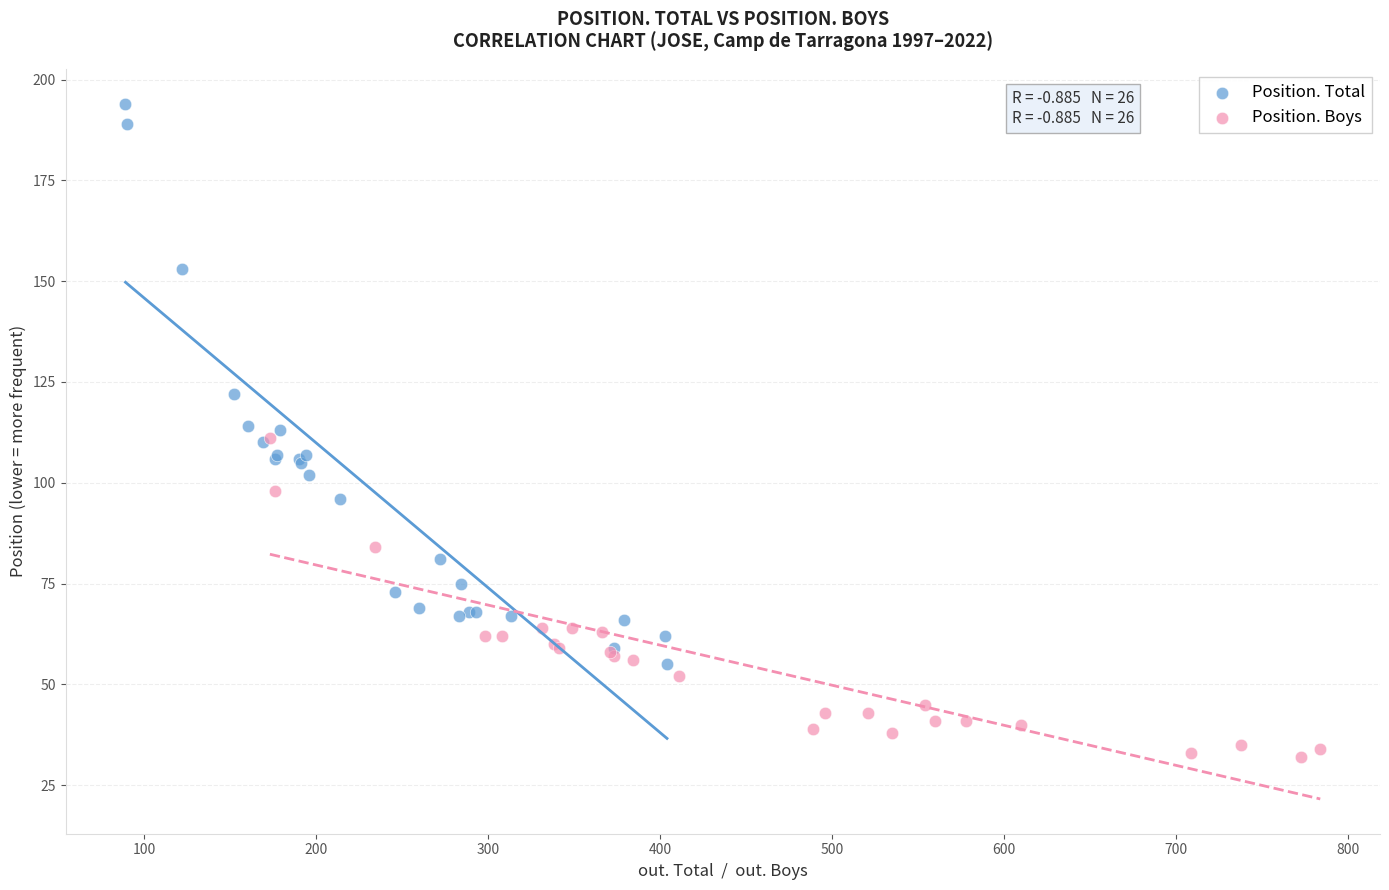

Which series has the largest Y range (max minus min)?

Position. Total